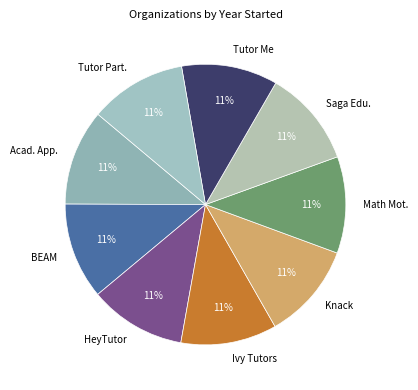

Do Tutor Part. and Knack together represent more than half of the pie?

No